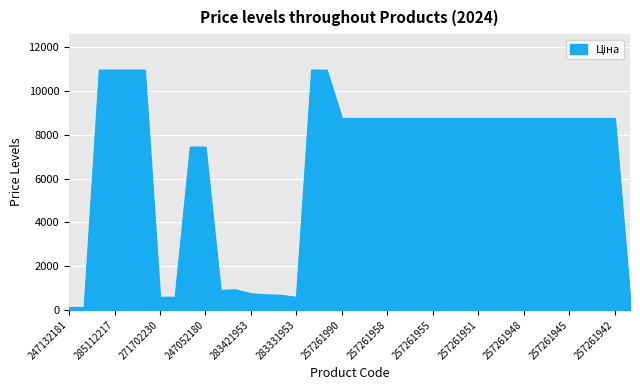

What is the difference between the maximum and minimum values?

10852.6